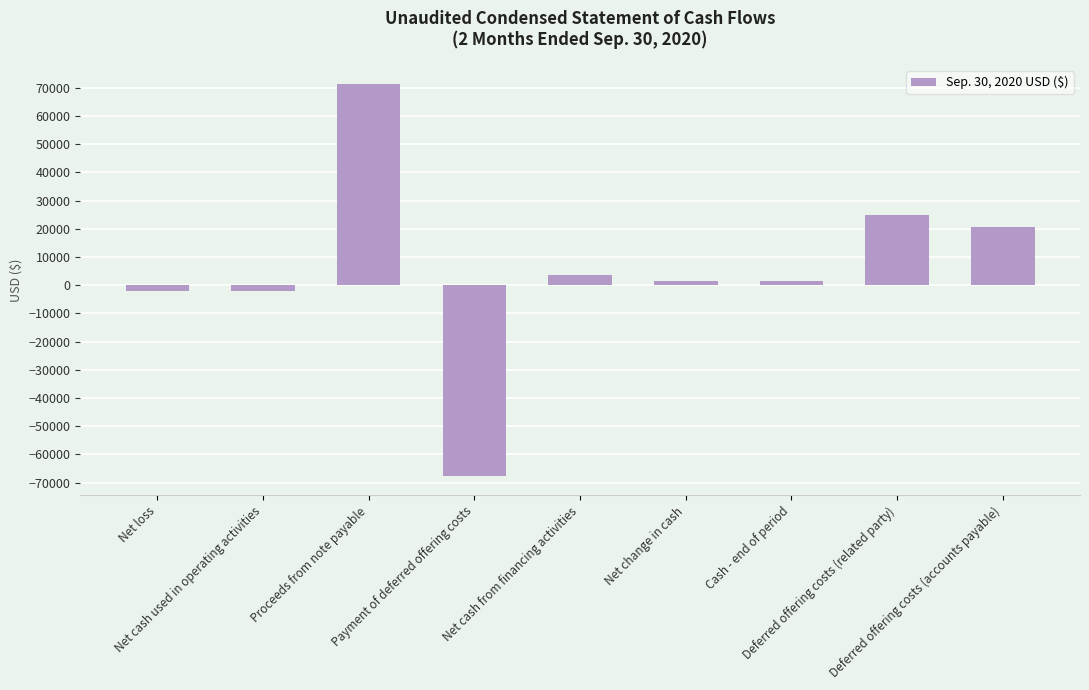

What is the difference between the second highest and minimum values?

92566